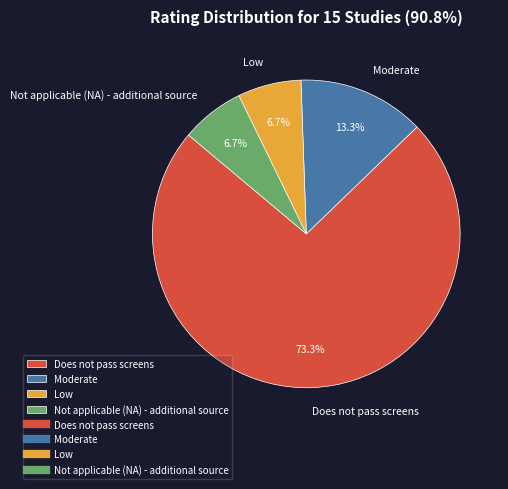

Does Moderate represent more than half of the total?

No